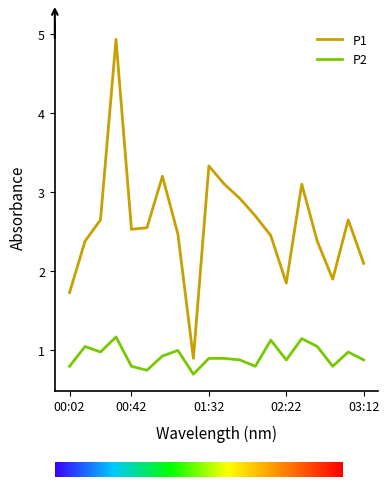

Which series has the widest spread of values?

P1